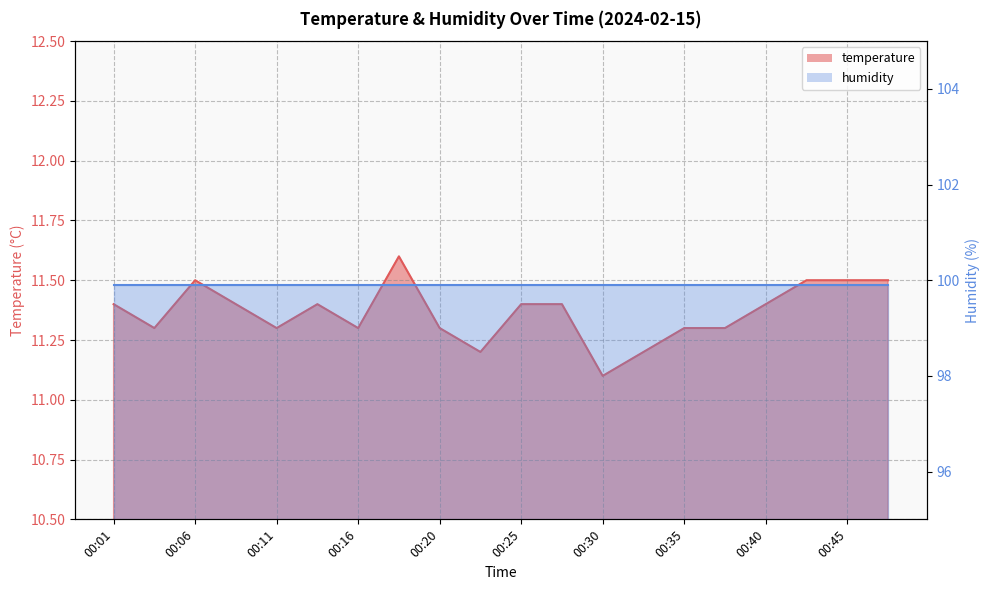

Reading left to right, transcribe all the data shown in this chart.

11.4	11.3	11.5	11.4	11.3	11.4	11.3	11.6	11.3	11.2	11.4	11.4	11.1	11.2	11.3	11.3	11.4	11.5	11.5	11.5